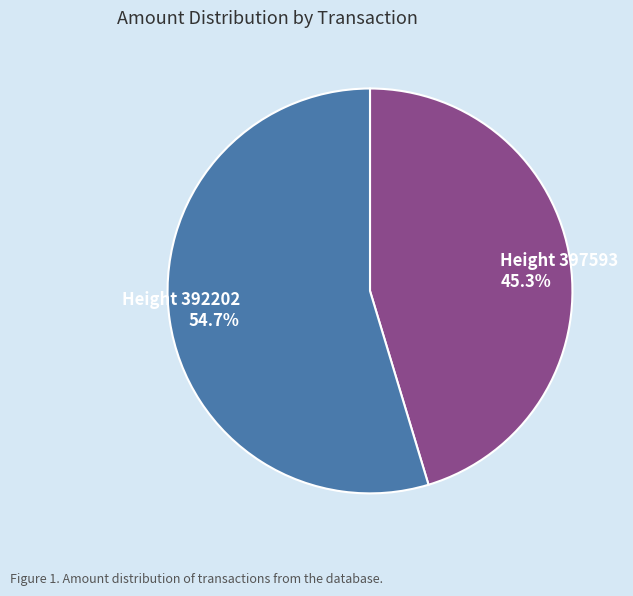

How many segments does this pie chart have?

2